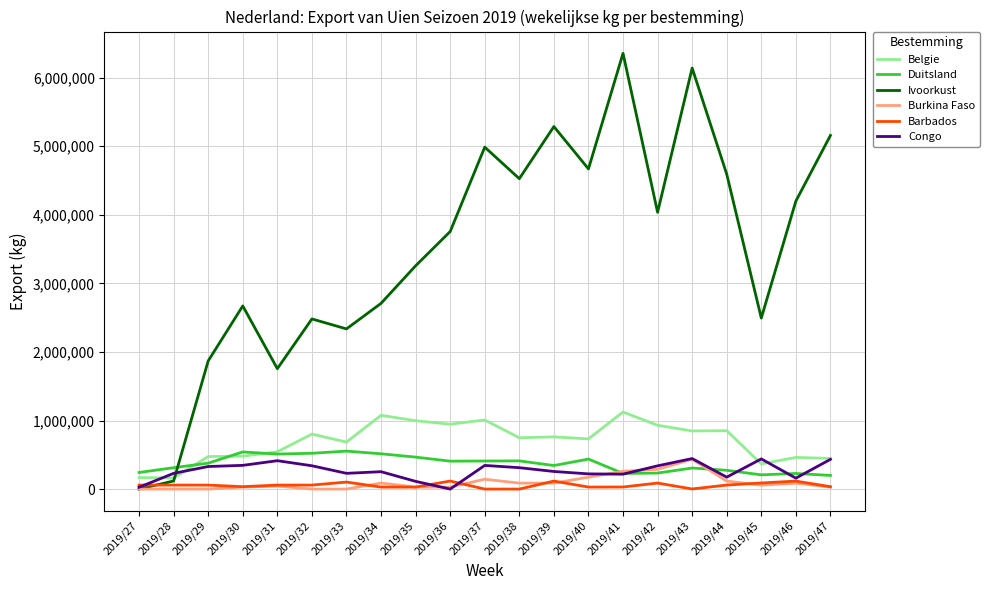

What is the difference between the maximum and second lowest values in the Burkina Faso series?

435250